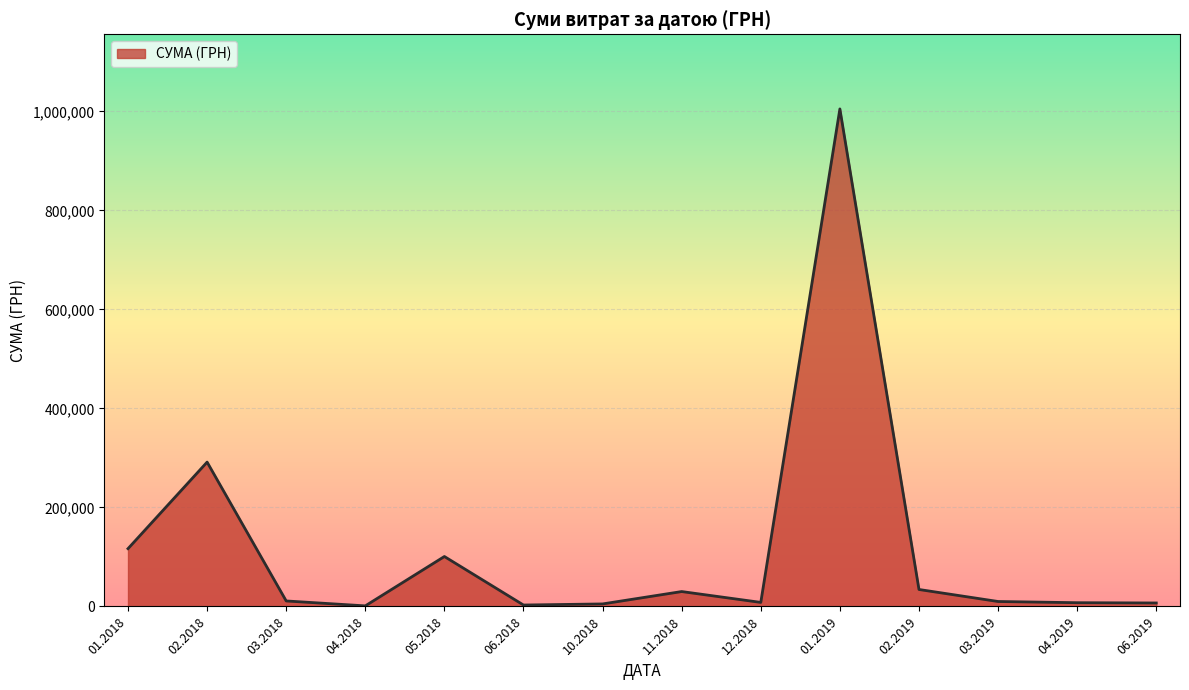

Which has a higher value, 01.2018 or 02.2019?

01.2018